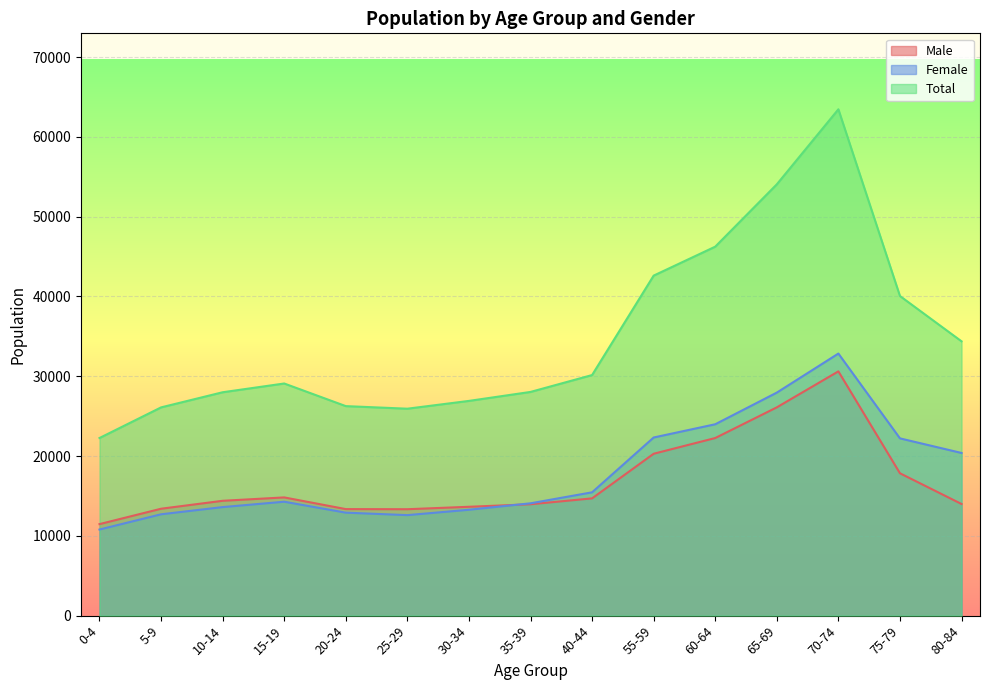

Is the value of Total at 5-9 greater than the value of Female at 70-74?

No